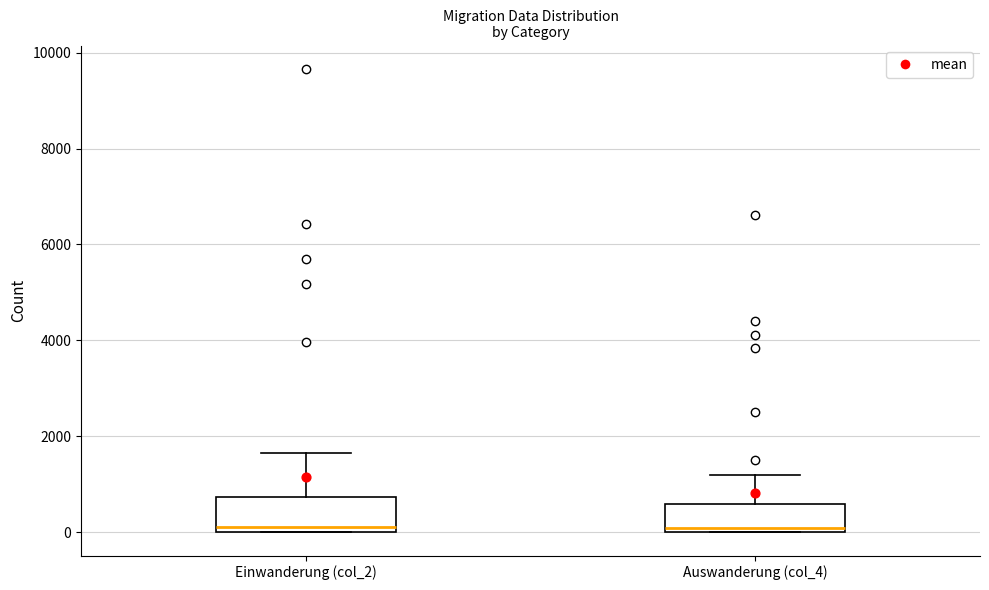

Where is the lower edge of the box for Einwanderung (col_2) on the y-axis? The values are not printed on the chart, so give them approximately, as read against the axis.

0